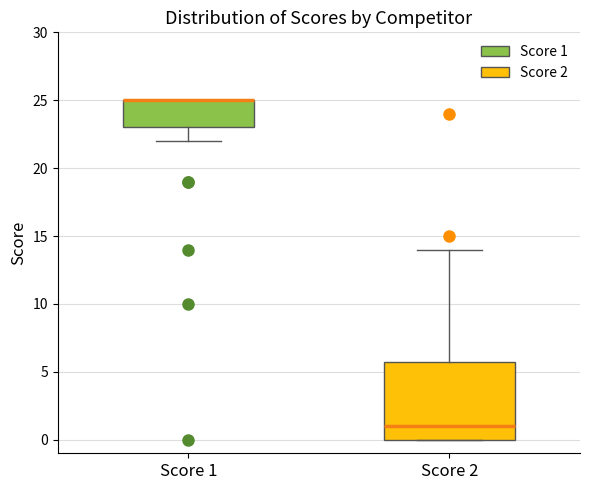

Where does the lower whisker of the box for Score 1 end on the y-axis? The values are not printed on the chart, so give them approximately, as read against the axis.

22